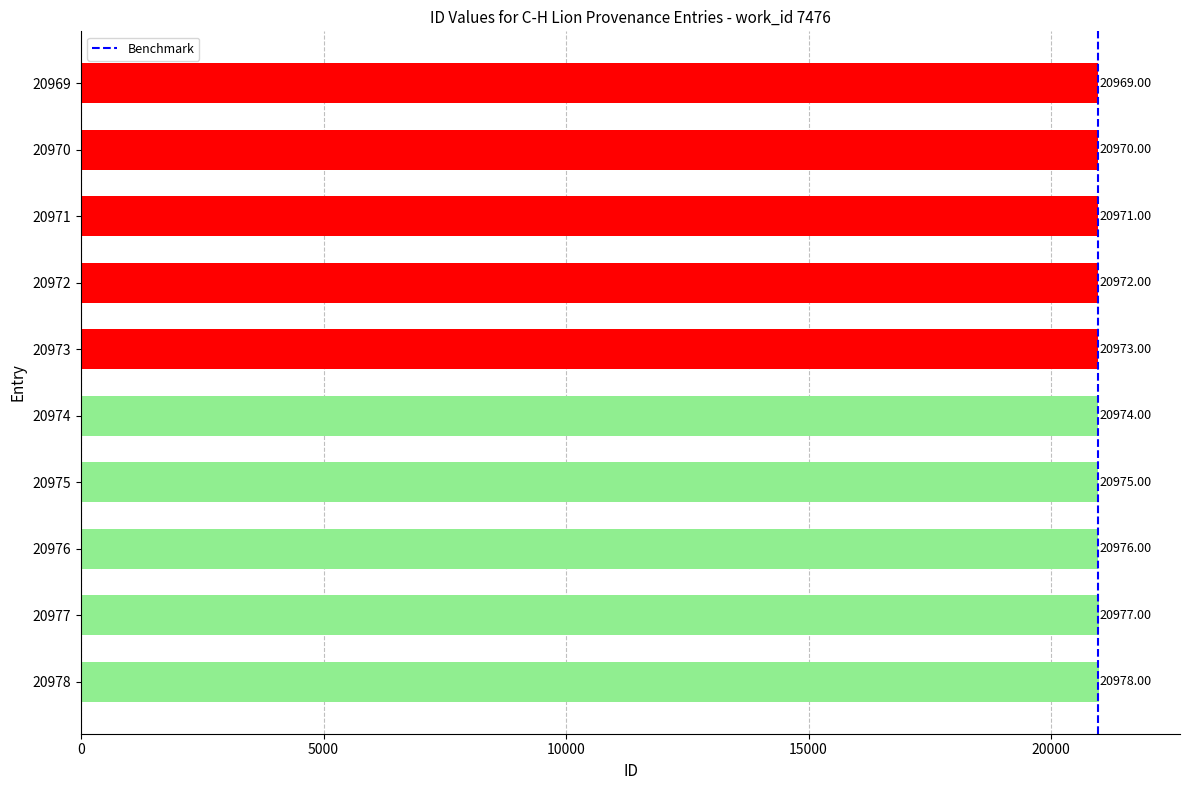

True or false: the data shows 20976 at 20976.

True